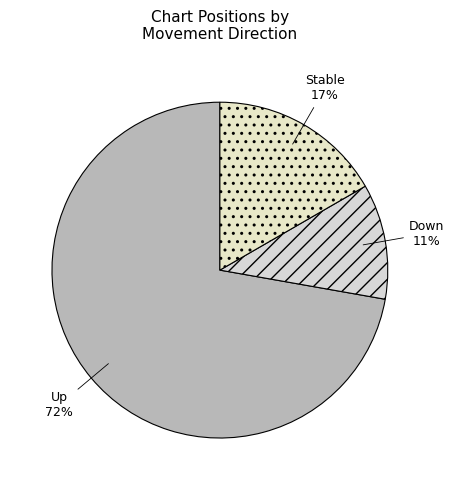

Between Stable and Down, which is larger?

Stable